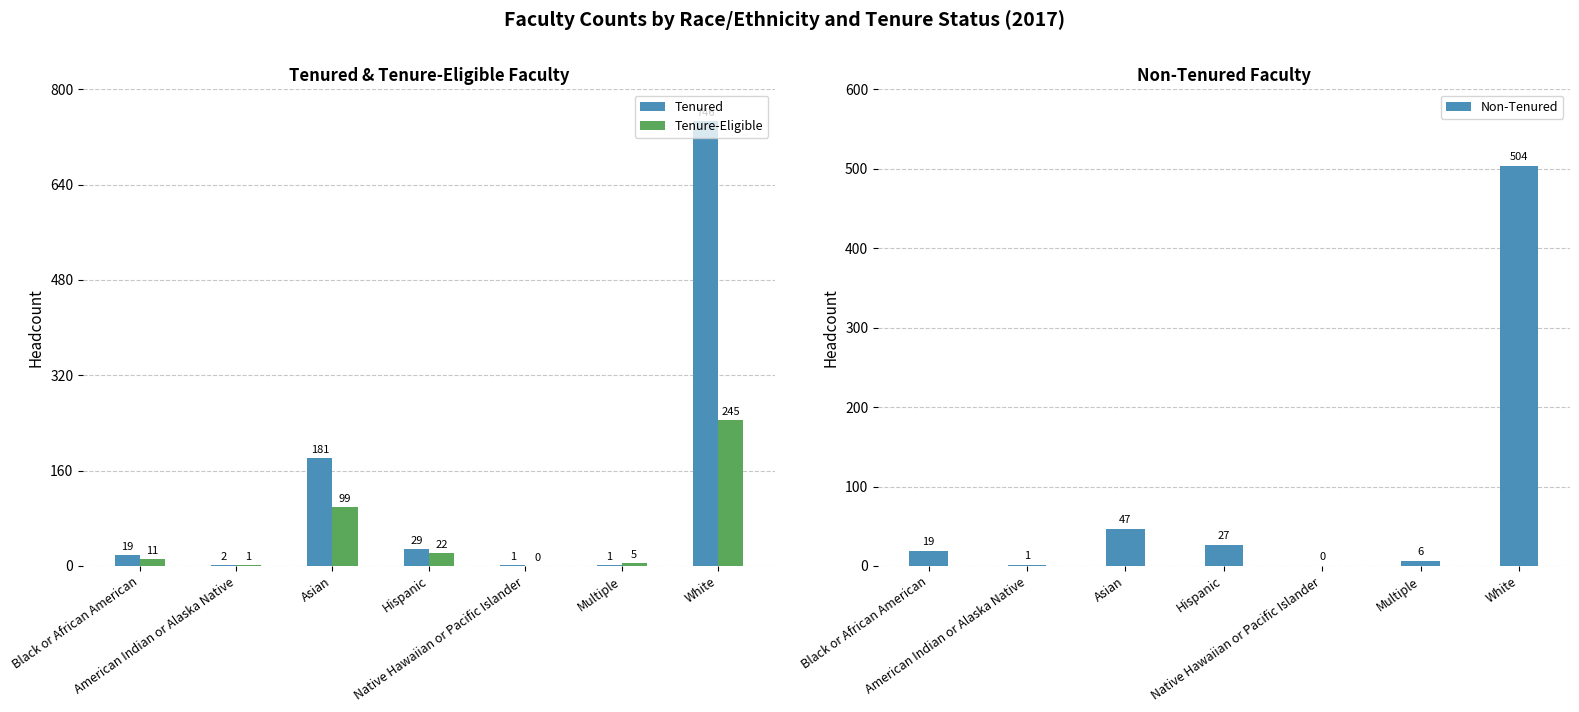

List the series in order of their overall mean, highest first.

Tenured, Non-Tenured, Tenure-Eligible